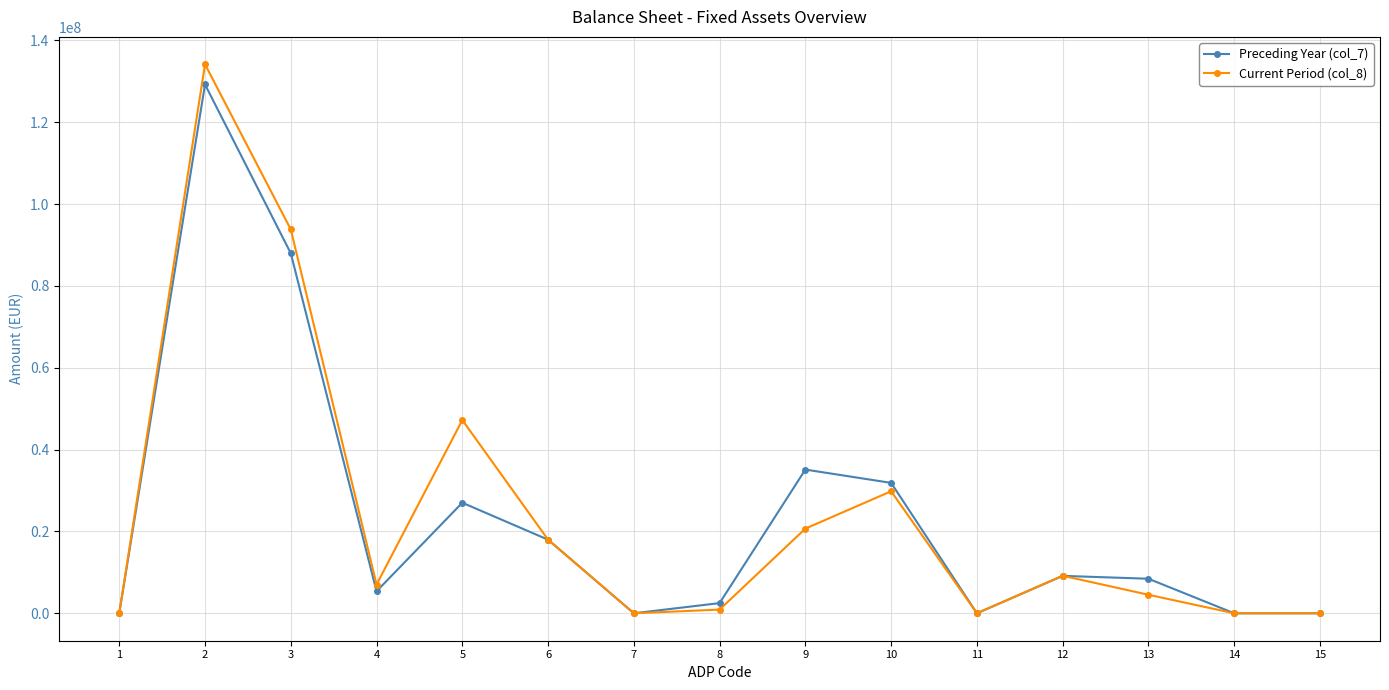

What is the sum of the Preceding Year (col_7) values at 15 and 12?

9142655